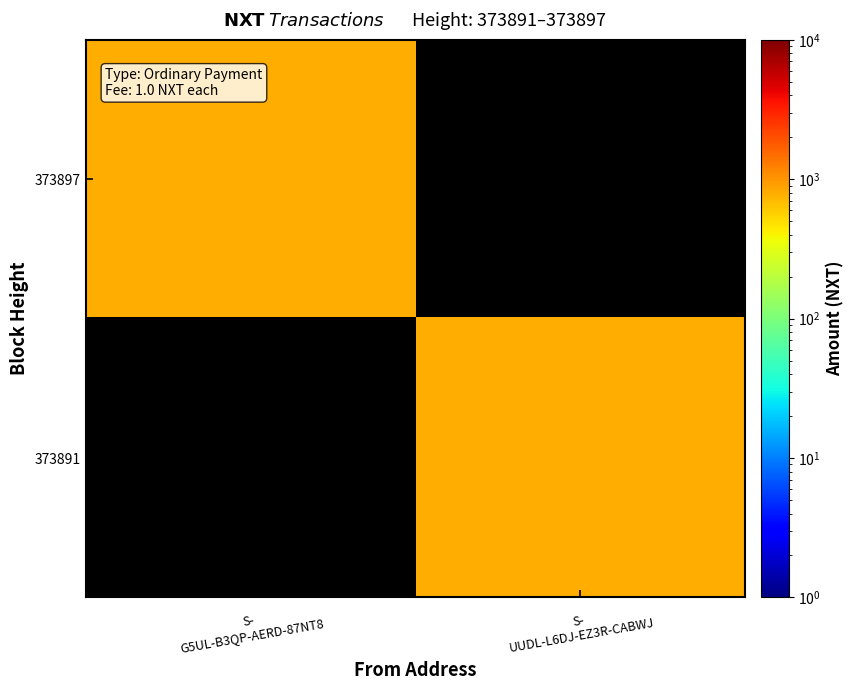

Which label corresponds to the smallest value in the chart?

S-
UUDL-L6DJ-EZ3R-CABWJ